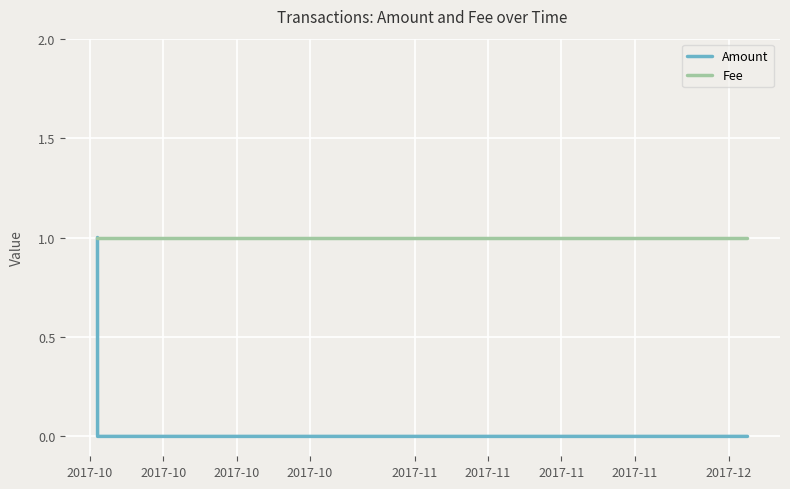

Rank the series by their average value, from highest to lowest.

Fee, Amount